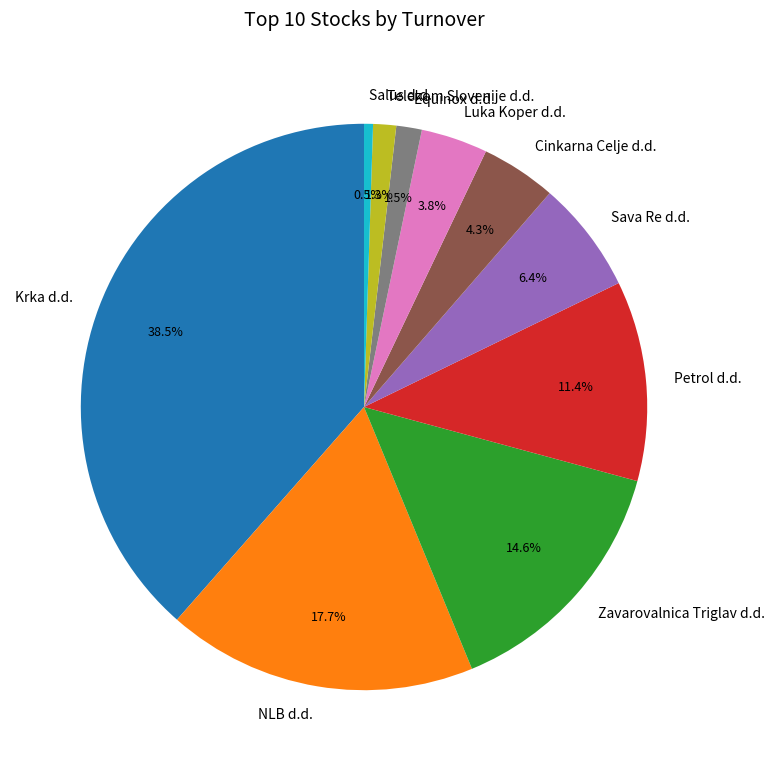

Does any single category account for the majority?

No